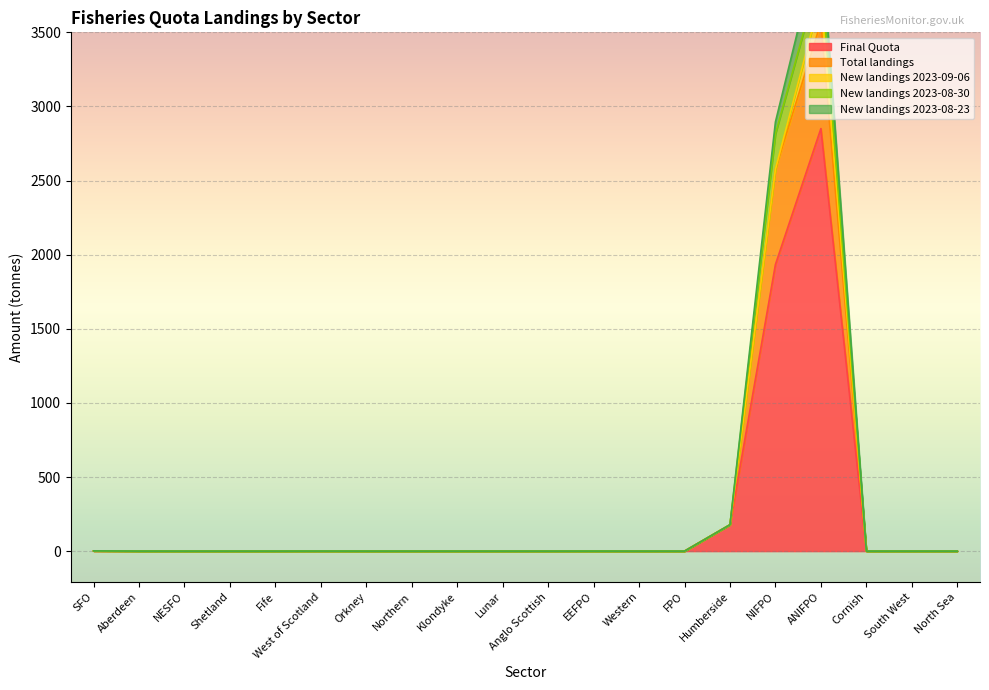

Between which two adjacent categories do New landings 2023-08-30 and New landings 2023-08-23 first intersect?

NIFPO and ANIFPO